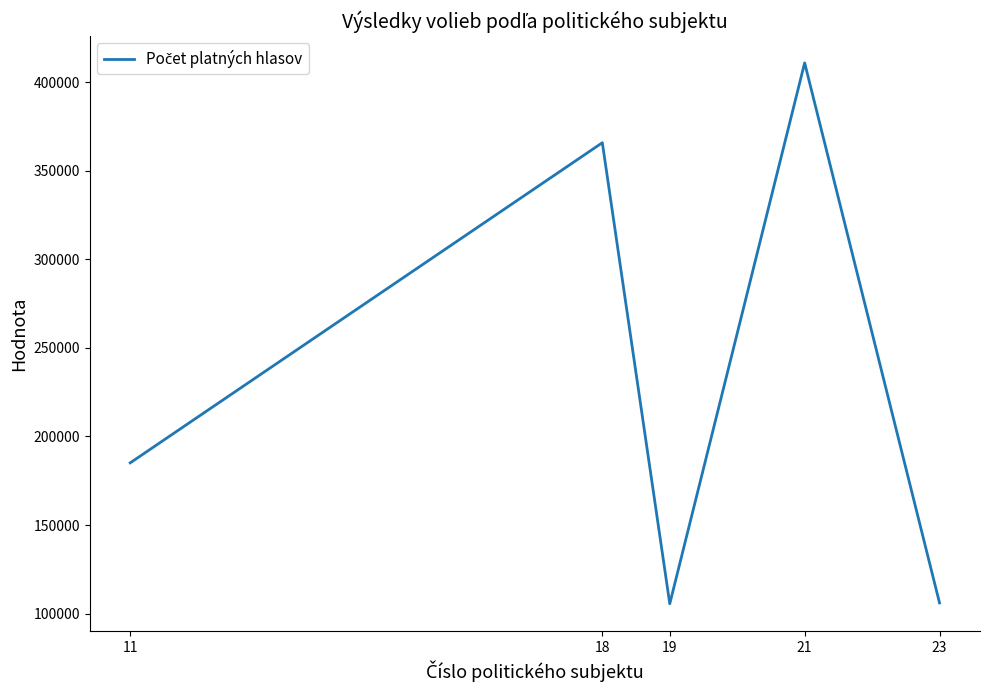

The value at 23 is 106076. True or false?

True